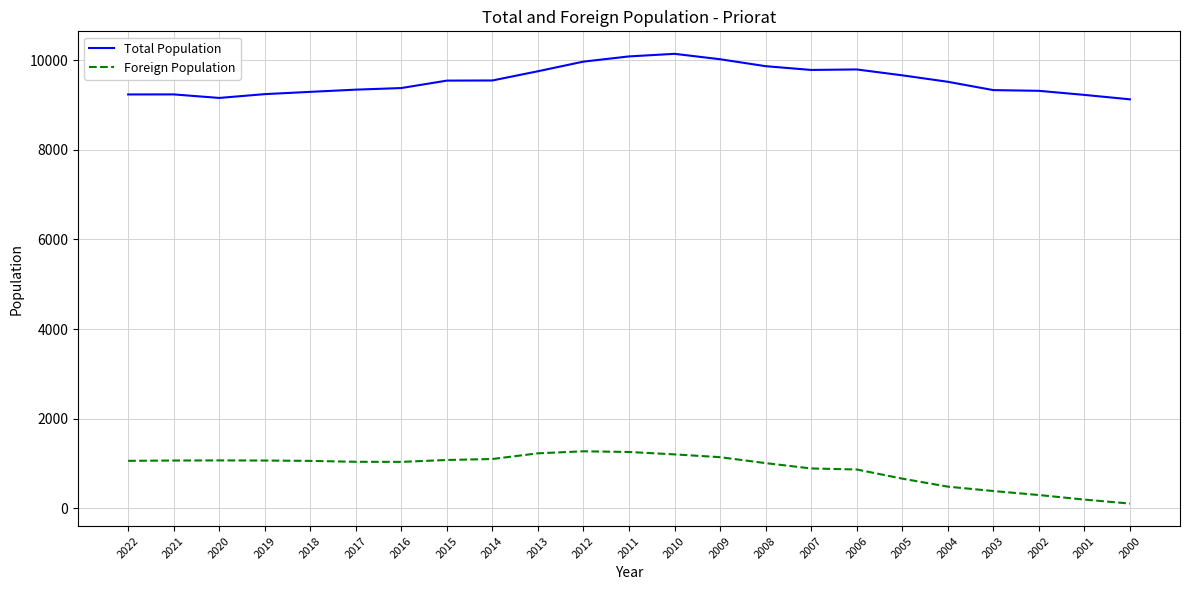

Is it true that Foreign Population equals 1527 at 2021?

False